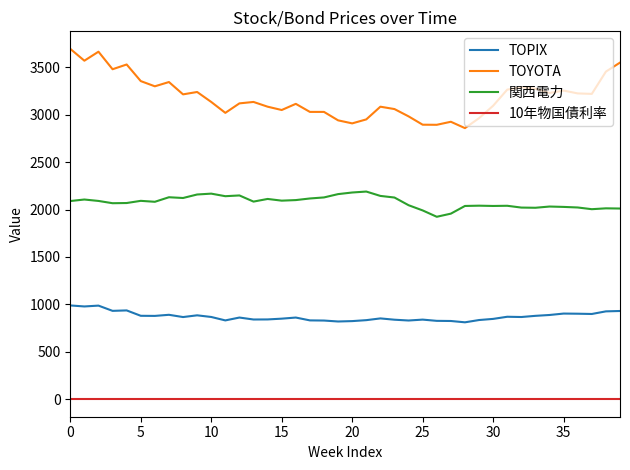

Count the number of categories in the chart.

40